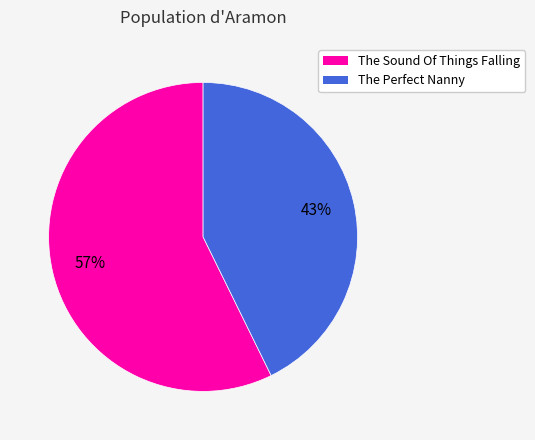

What is the majority slice?

The Sound Of Things Falling